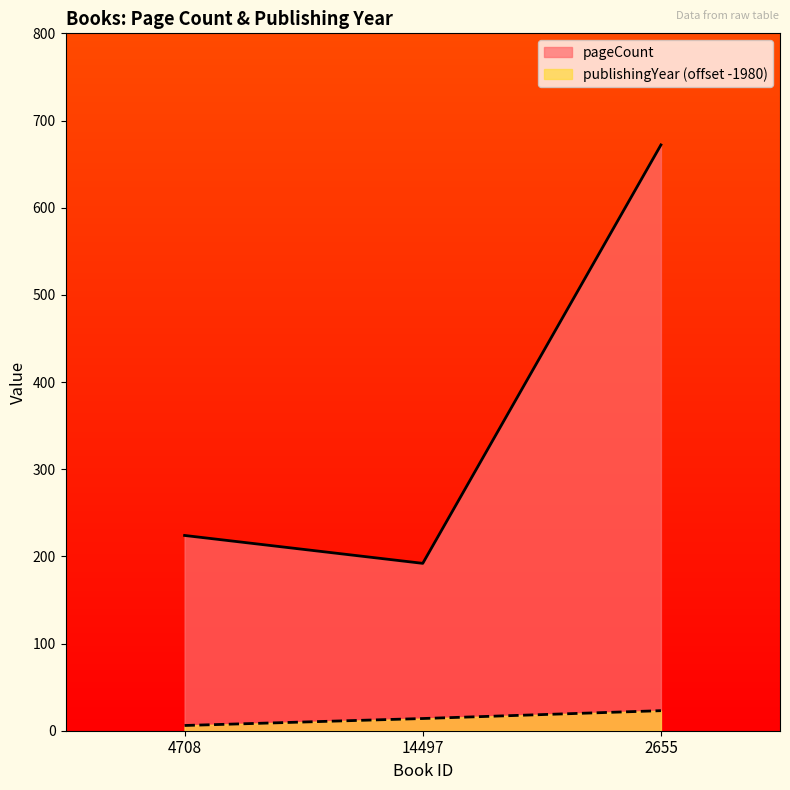

Rank the categories by publishingYear value from lowest to highest.

4708, 14497, 2655